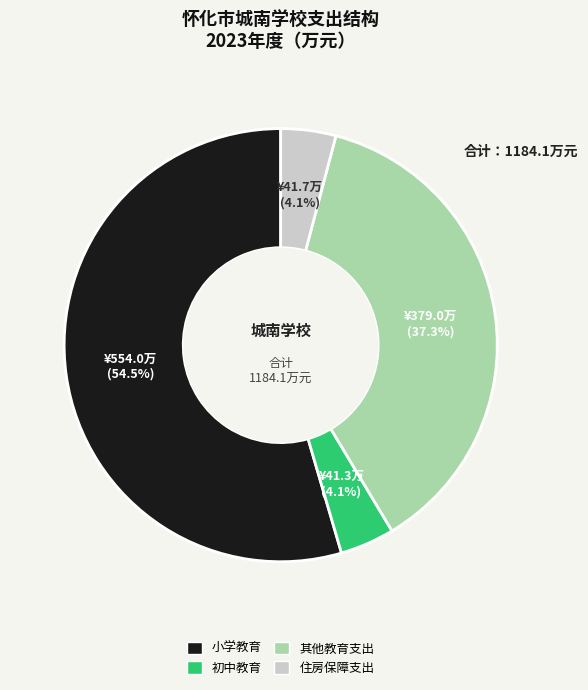

What is the ratio of the value at 住房保障支出 to the value at 小学教育?

0.1